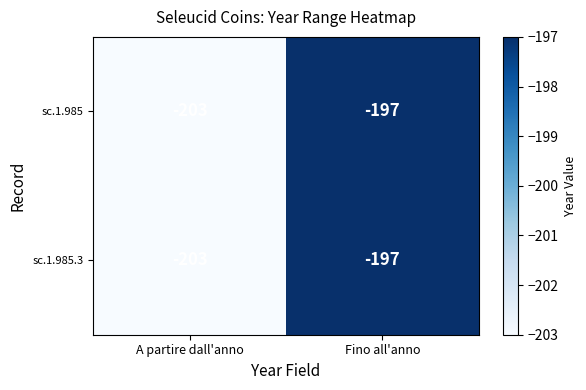

The sc.1.985.3 series shows -307 at Fino all'anno. True or false?

False